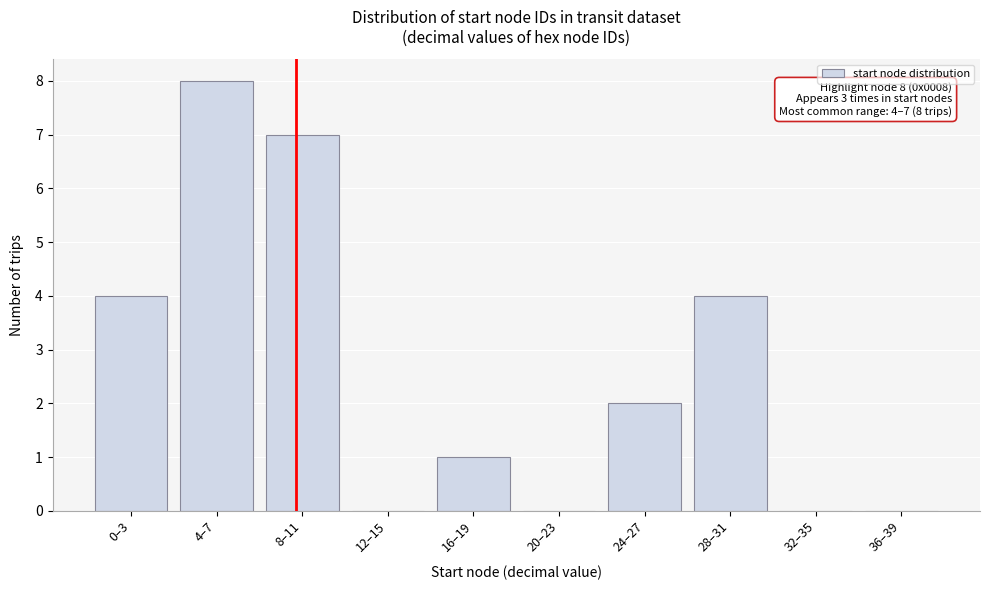

Reading right to left, transcribe all the data shown in this chart.

36–39=0	32–35=0	28–31=4	24–27=2	20–23=0	16–19=1	12–15=0	8–11=7	4–7=8	0–3=4